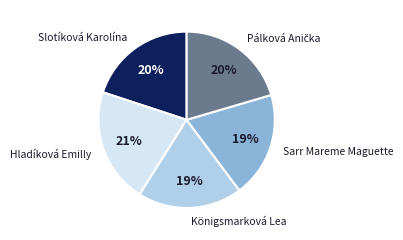

What percentage is the Slotíková Karolína slice, to the nearest percent?

20%